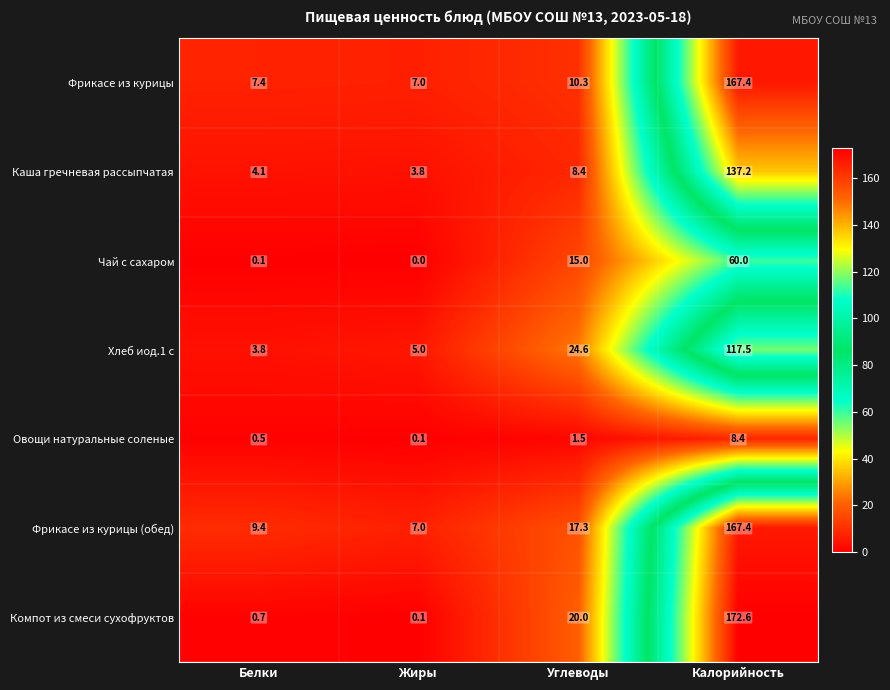

The Овощи натуральные соленые series shows 0.8 at Углеводы. True or false?

False